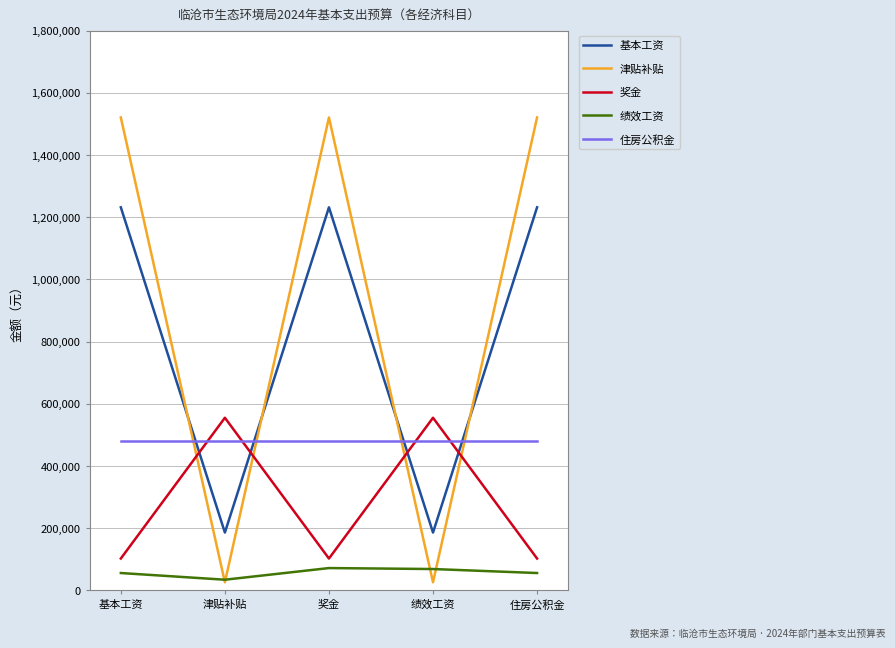

Read the 住房公积金 value at 奖金.

481057